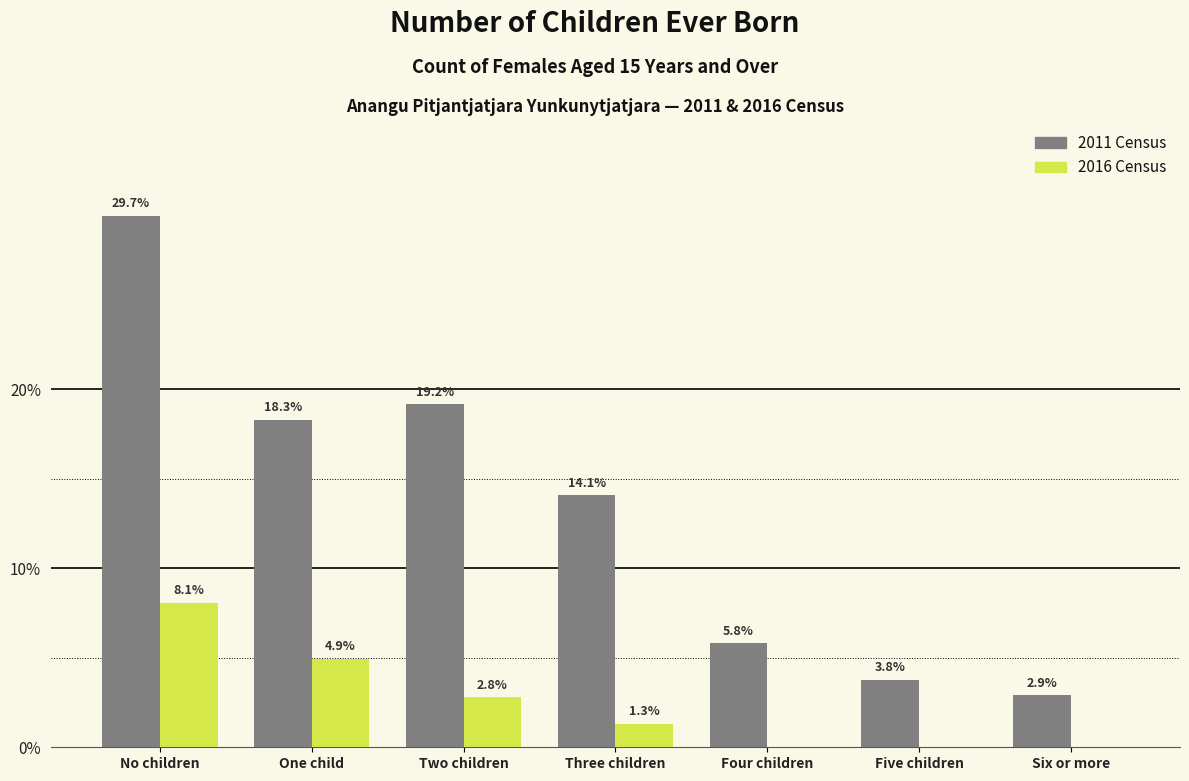

Reading right to left, what are all the values shown in this chart?

2011 Census: Six or more=2.9	Five children=3.8	Four children=5.8	Three children=14.1	Two children=19.2	One child=18.3	No children=29.7
2016 Census: Six or more=0.0	Five children=0.0	Four children=0.0	Three children=1.3	Two children=2.8	One child=4.9	No children=8.1